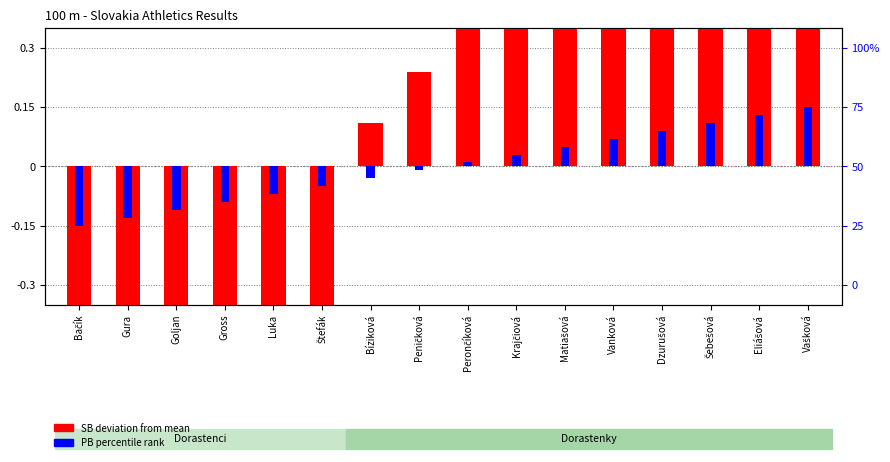

Rank the categories by PB rank value from highest to lowest.

Vašková, Eliášová, Šebešová, Dzurušová, Vanková, Matiašová, Krajčiová, Perončíková, Peničková, Bíziková, Štefák, Luka, Gross, Goljan, Gura, Bačík